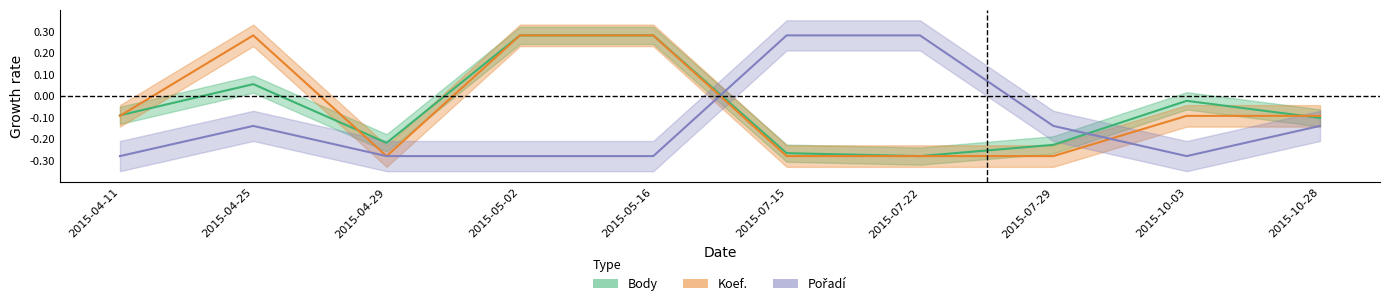

Reading left to right, transcribe all the data shown in this chart.

Body: -0.1	0.1	-0.2	0.3	0.3	-0.3	-0.3	-0.2	-0.0	-0.1
Koef.: -0.1	0.3	-0.3	0.3	0.3	-0.3	-0.3	-0.3	-0.1	-0.1
Pořadí: -0.3	-0.1	-0.3	-0.3	-0.3	0.3	0.3	-0.1	-0.3	-0.1